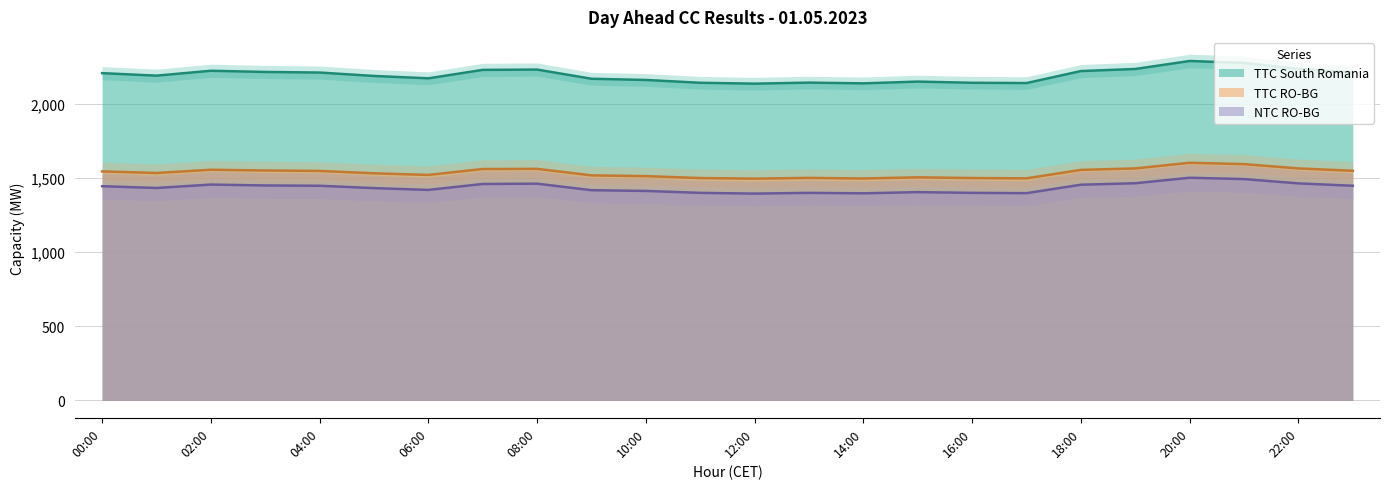

What is the minimum value shown in the chart?

1396